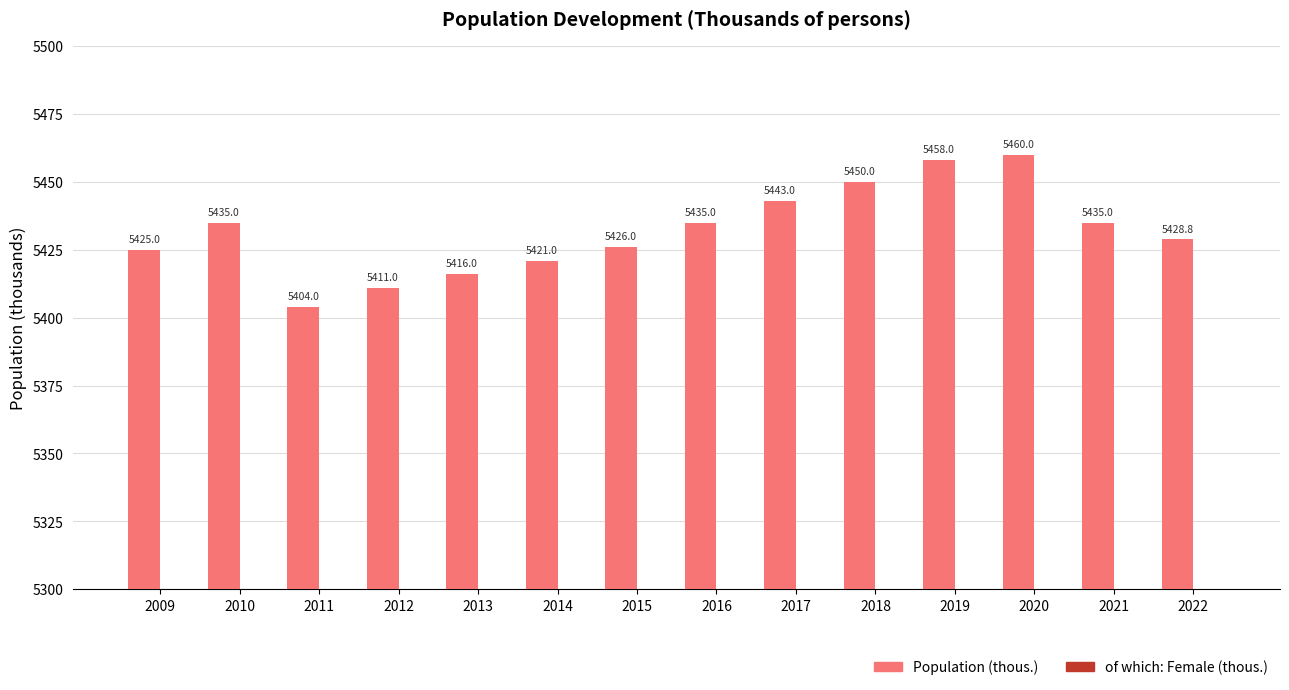

The value of Population (thous.) at 2009 is 5425.0. True or false?

True